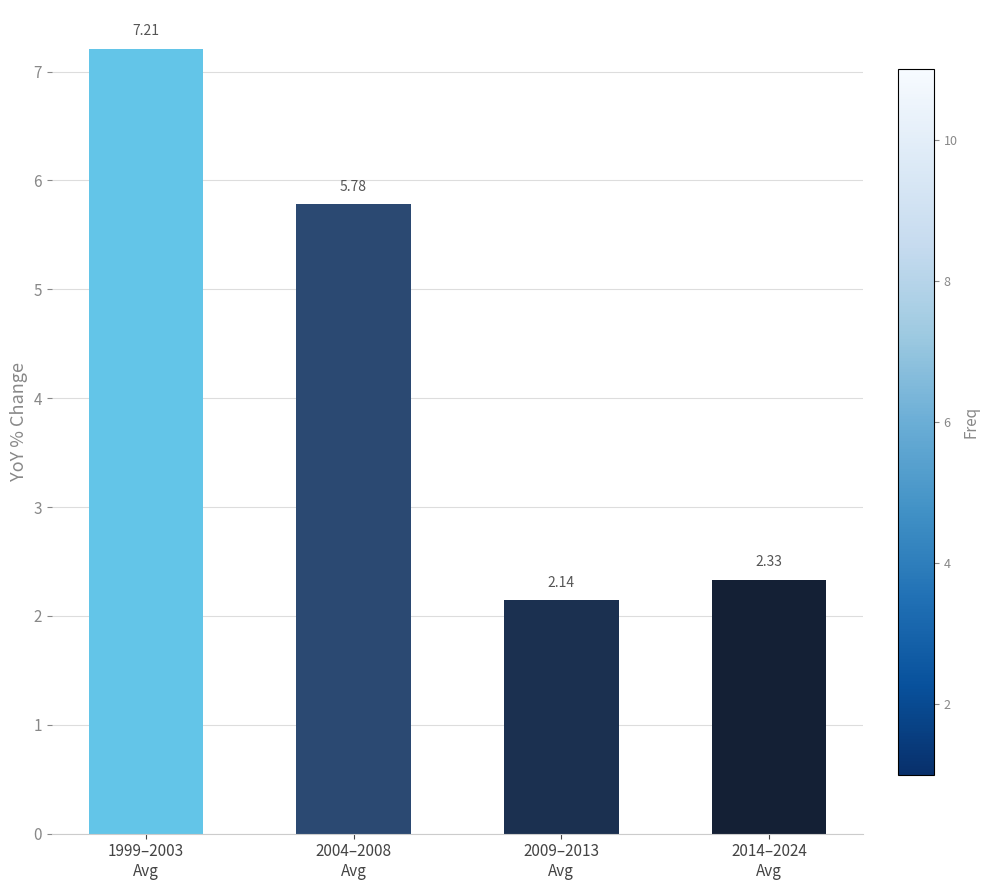

What is the average value?

4.4